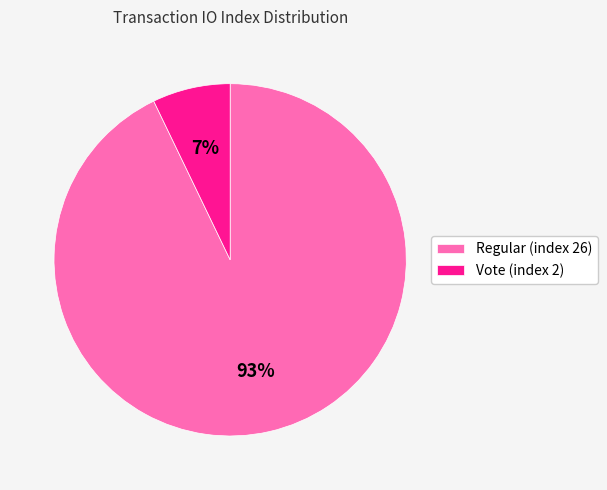

Do Vote (index 2) and Regular (index 26) together represent more than half of the pie?

Yes